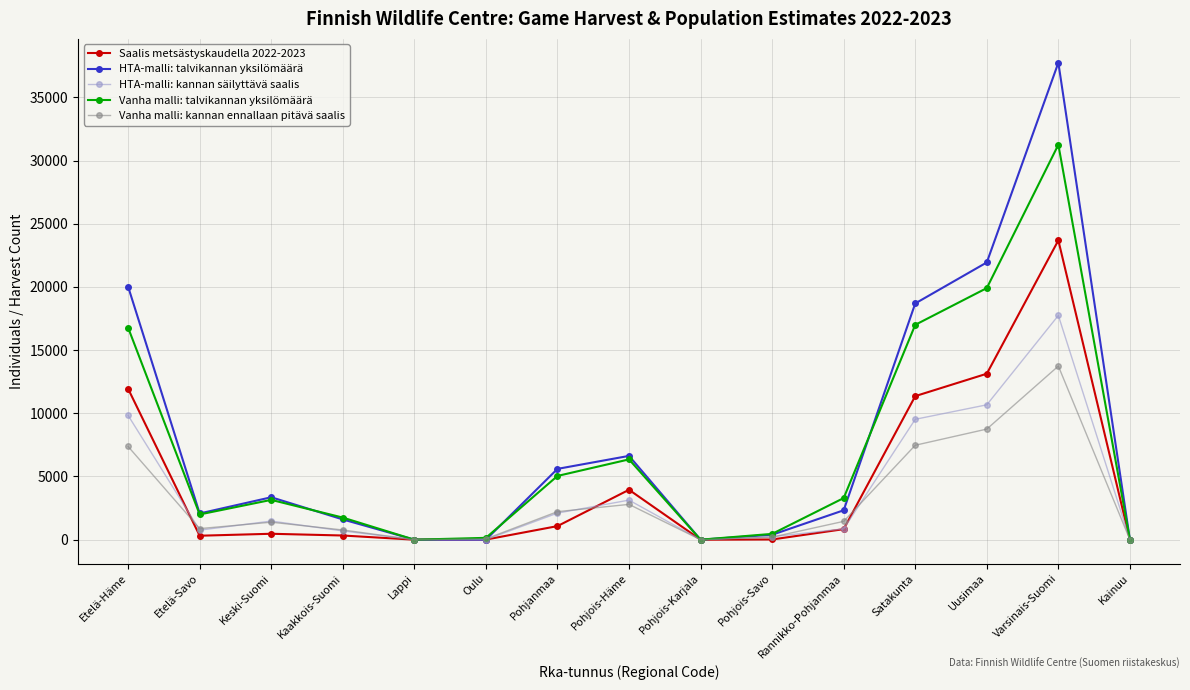

Is this an area chart (filled region under the line)?

No